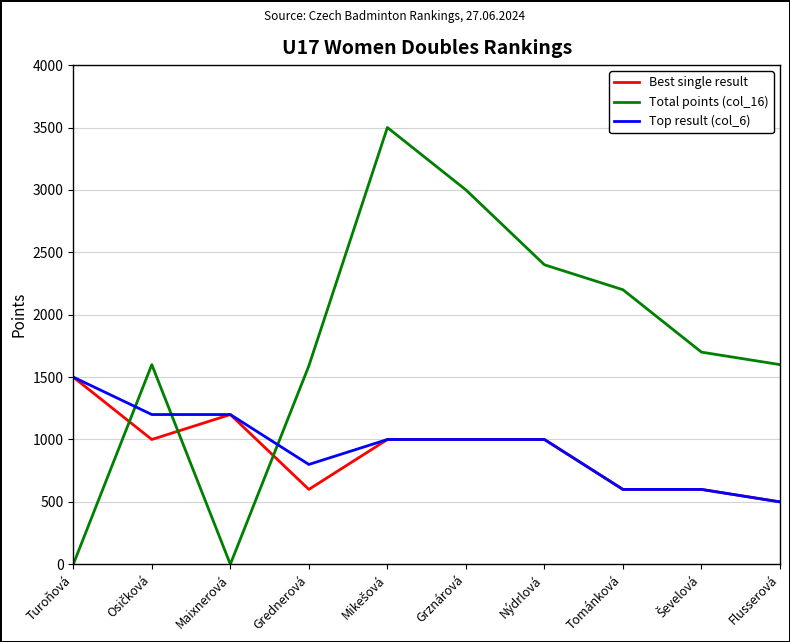

What position from the left is Grednerová?

4